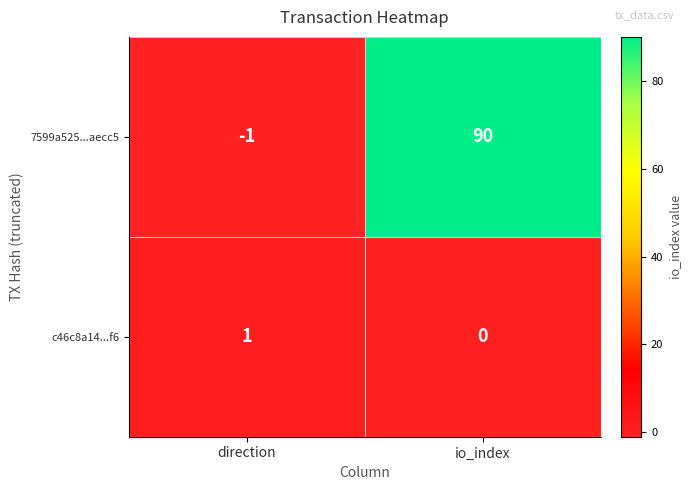

Reading left to right, list all the values displayed in this chart.

7599a525...aecc5: direction=-1	io_index=90
c46c8a14...f6: direction=1	io_index=0